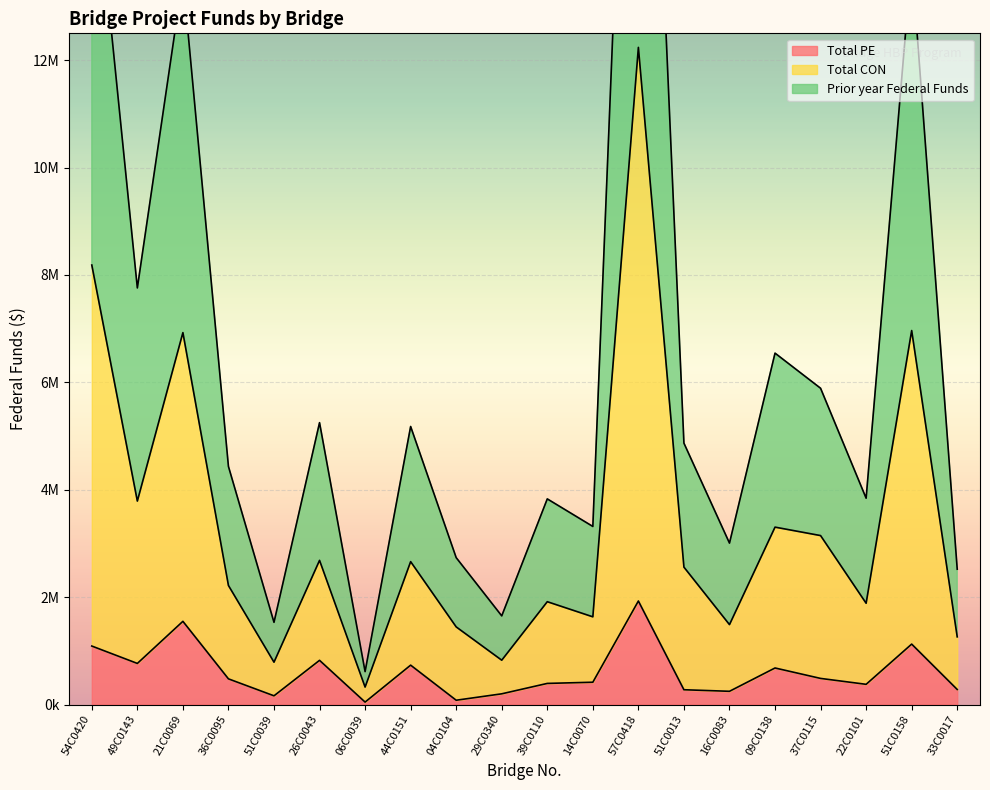

What is the total value across all series at 57C0418?

38457251